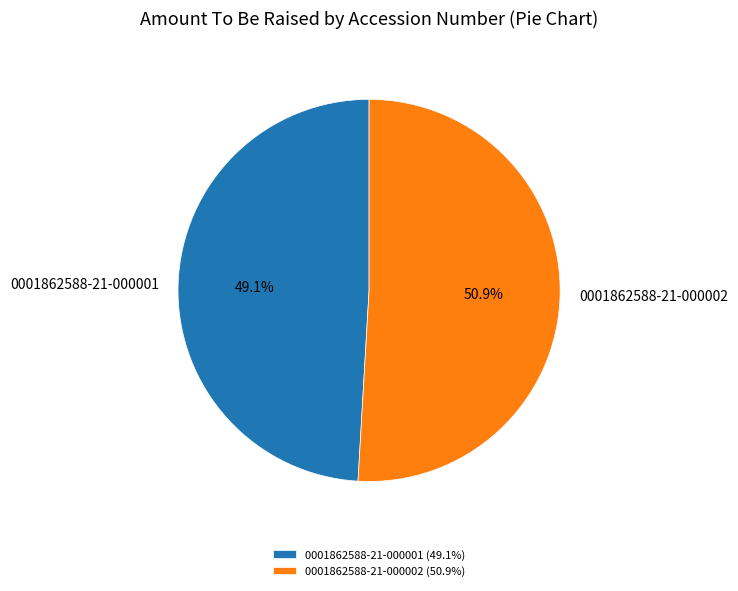

Which has a higher value, 0001862588-21-000002 or 0001862588-21-000001?

0001862588-21-000002